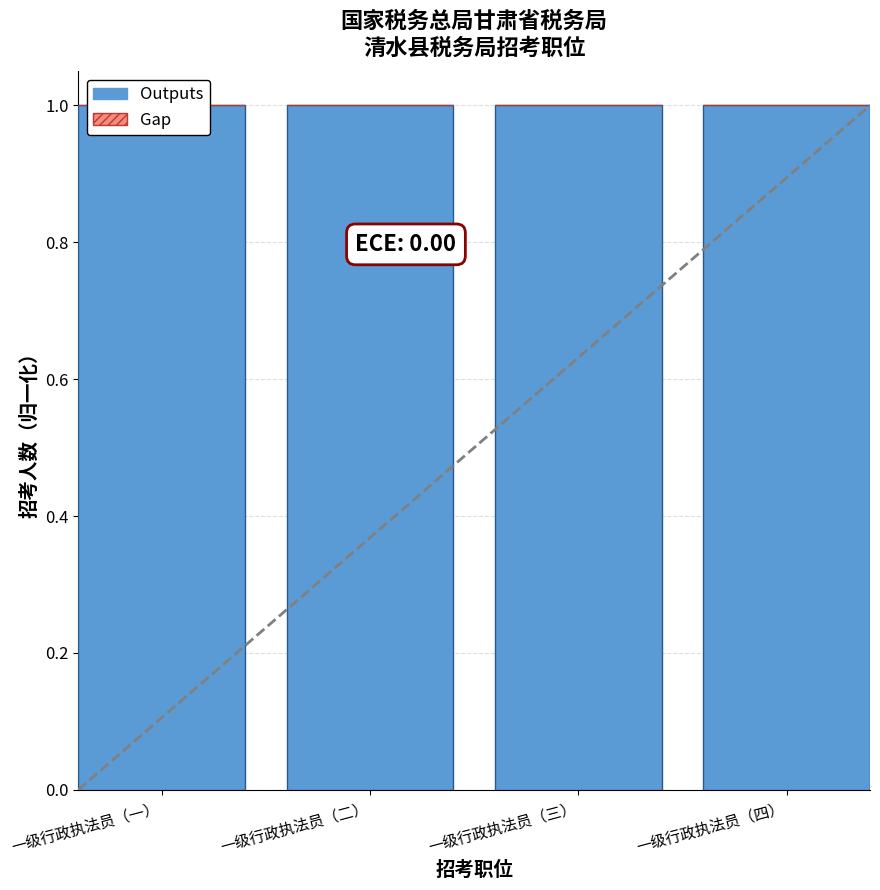

Reading left to right, what are all the values shown in this chart?

Outputs: 1	1	1	1
Gap: 0	0	0	0